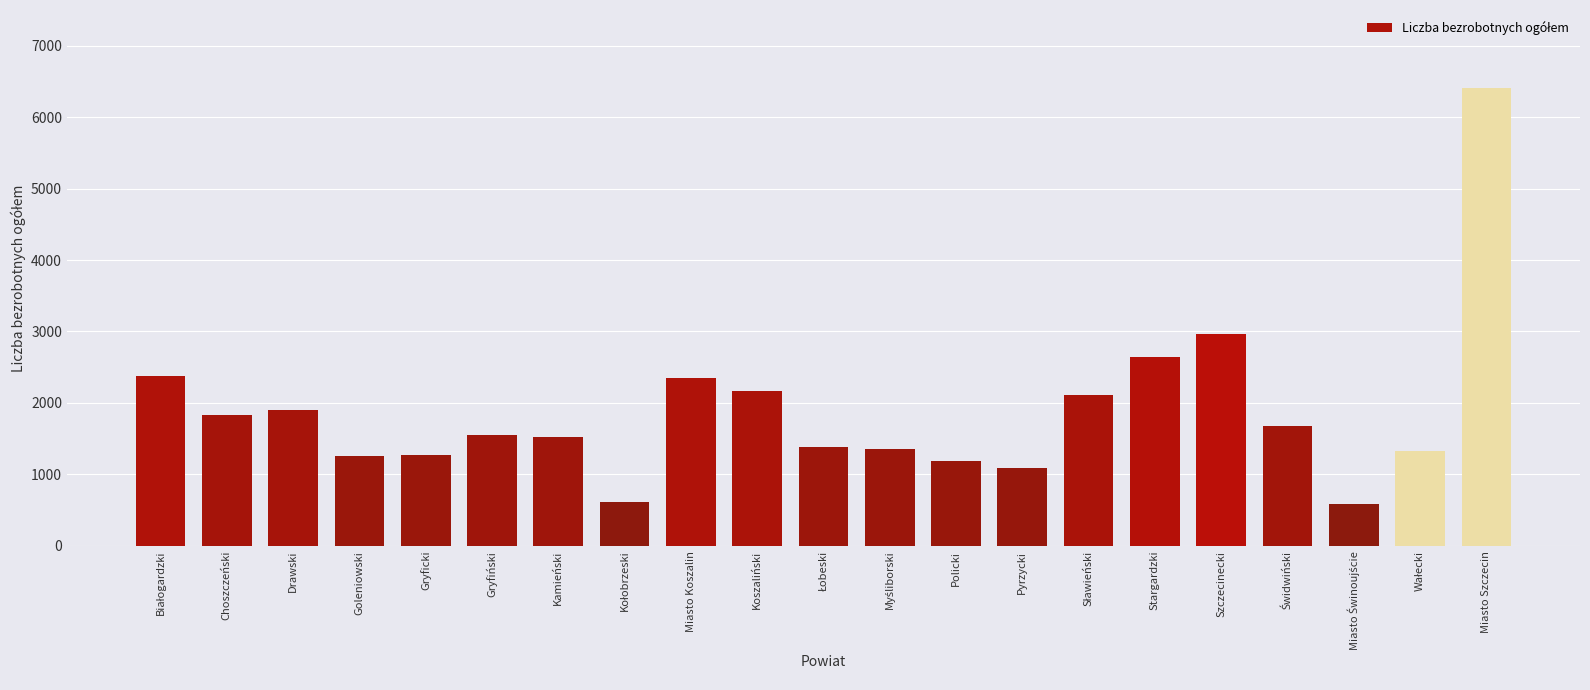

Is it true that the value at Drawski is 1903?

True